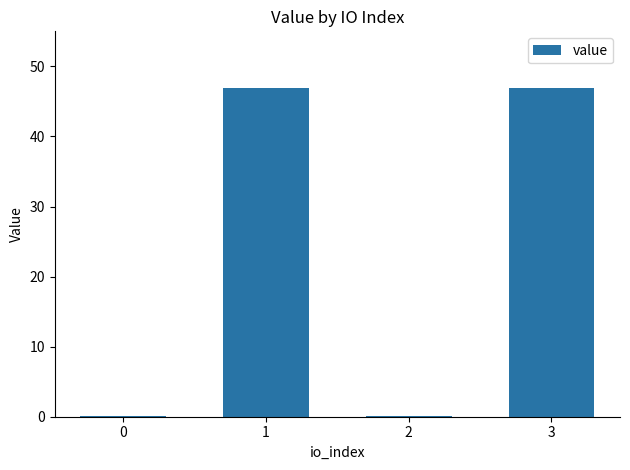

What is the maximum value shown in the chart?

46.8